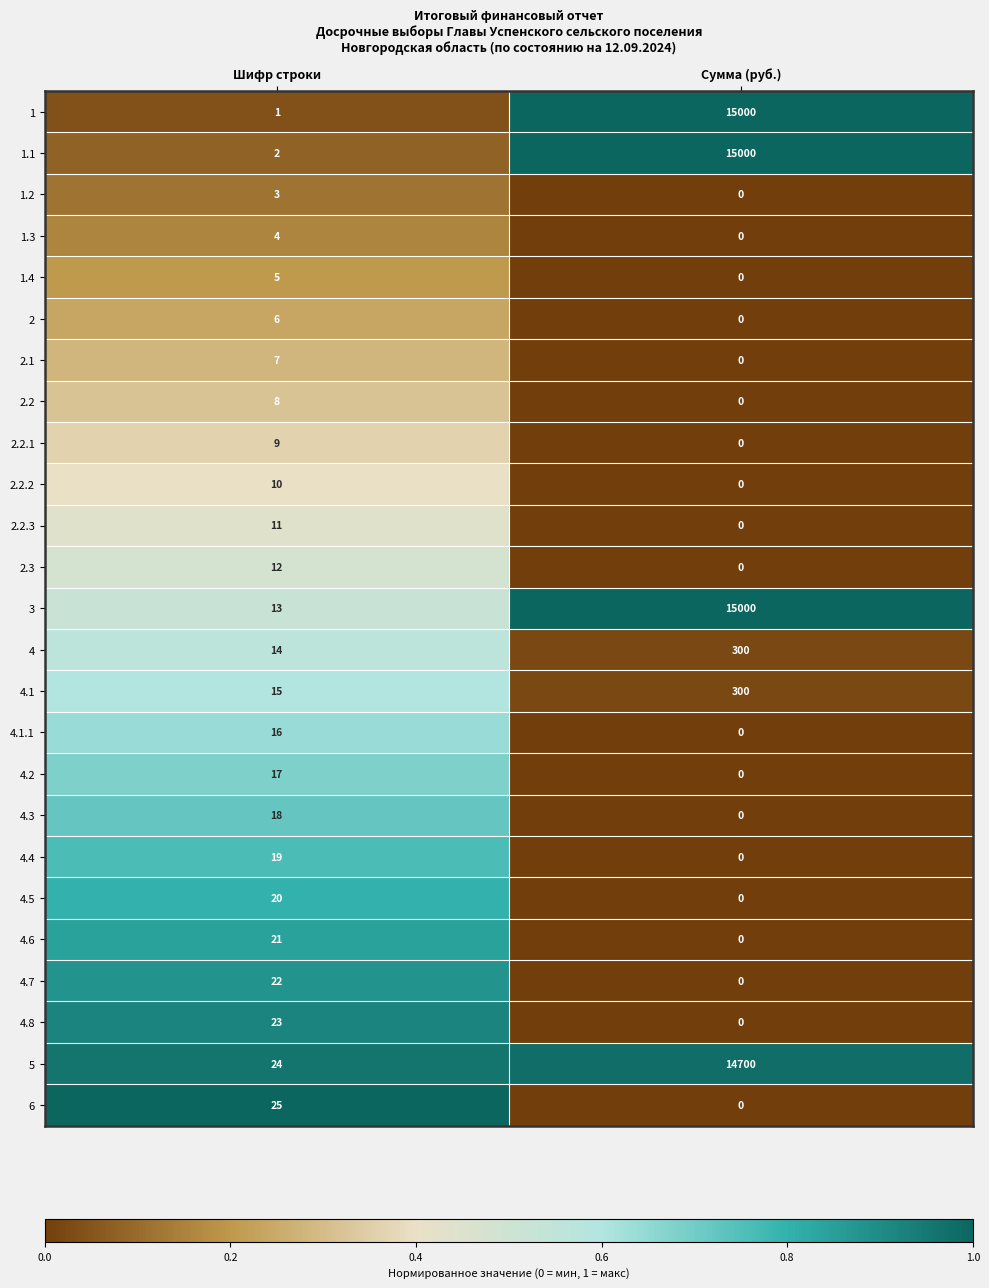

What is the difference between the maximum and minimum values in the 5 series?

14676